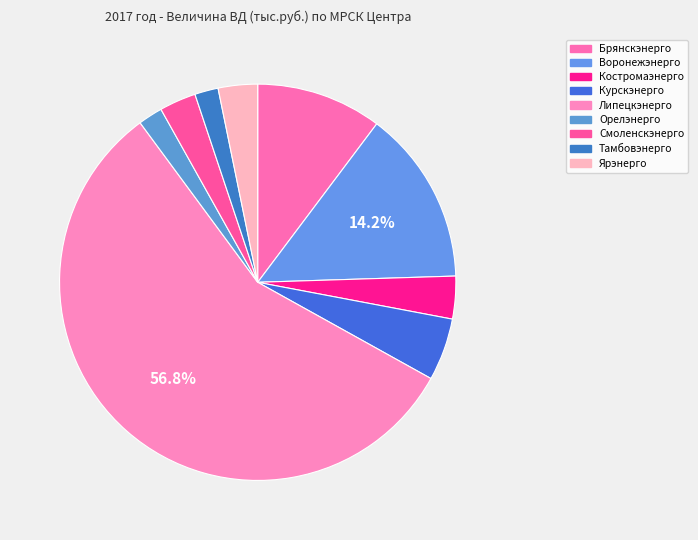

Does any single category account for the majority?

Yes